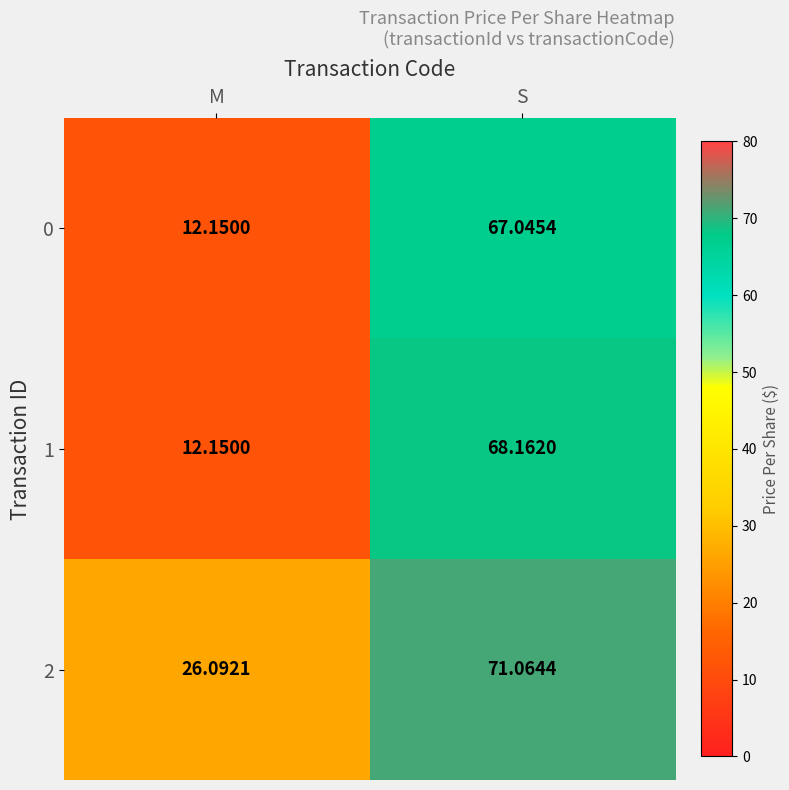

At which category is the sum across all series the highest?

S